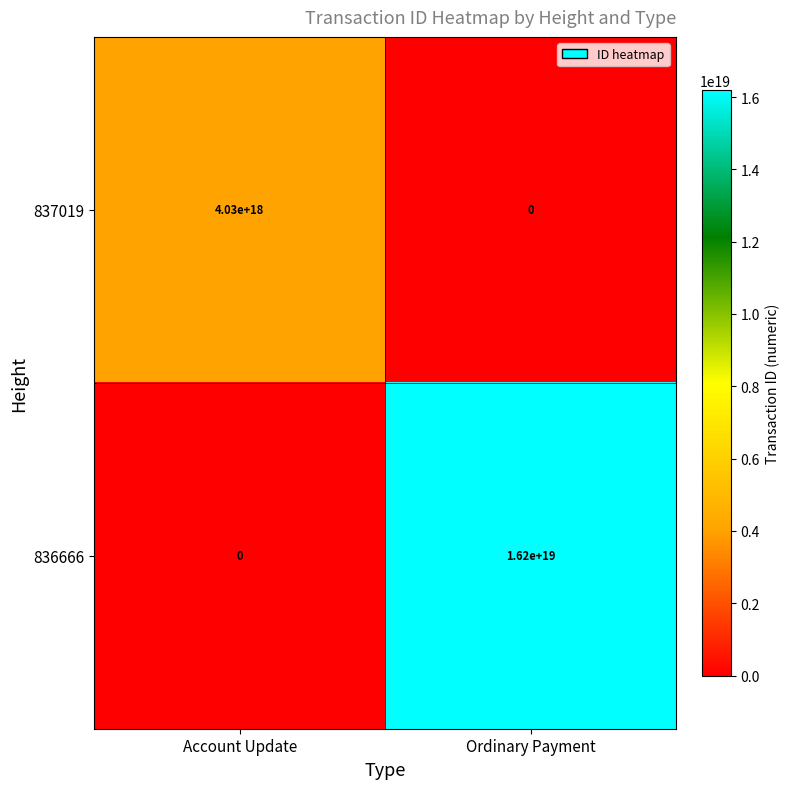

How many values in 837019 are above zero?

1